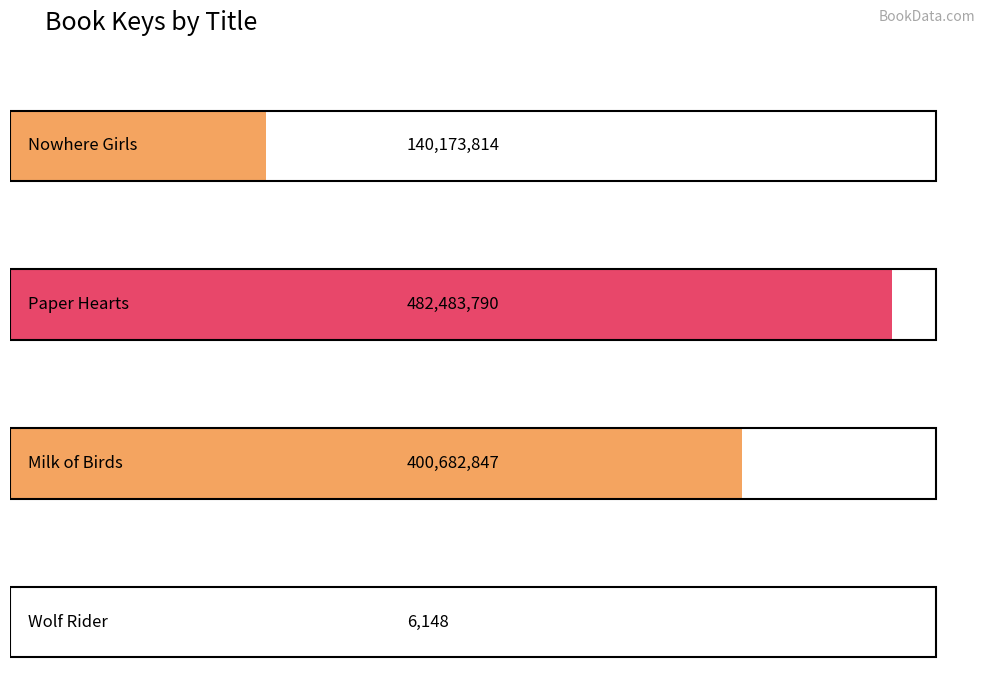

At which category does the chart reach its peak across all series?

Paper Hearts